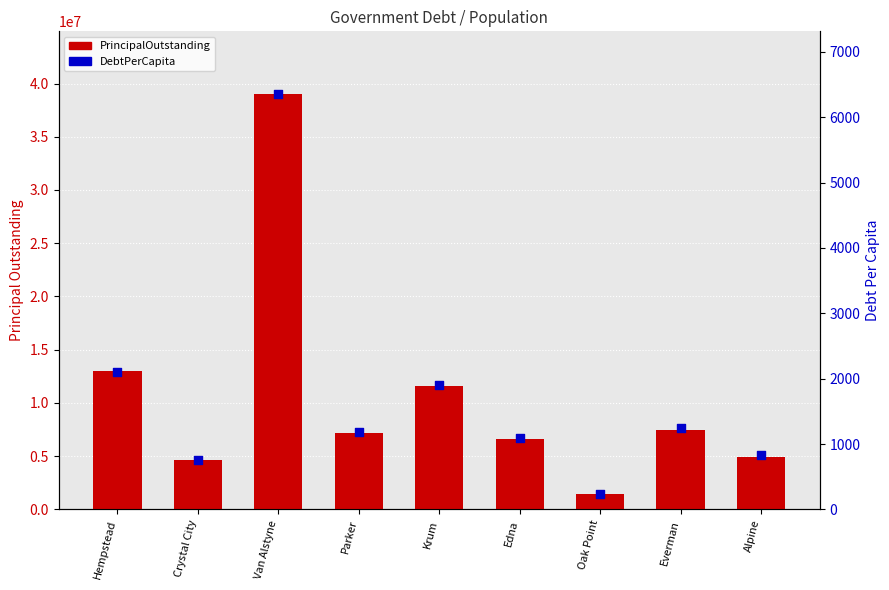

What is the total value across all series at Edna?

6603098.7